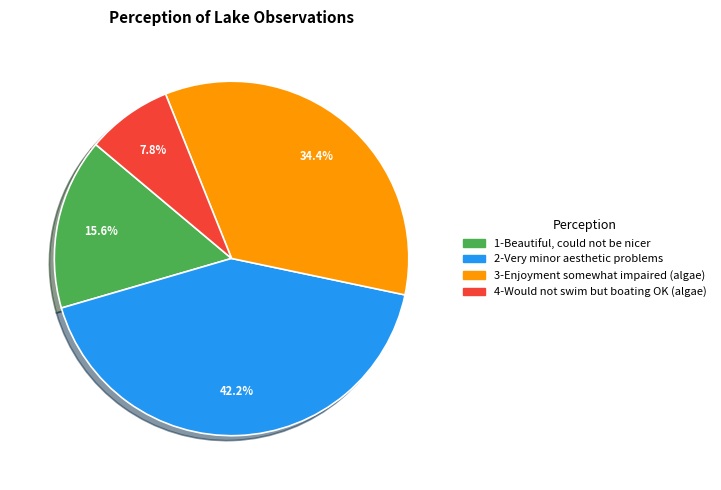

Does any single category account for the majority?

No